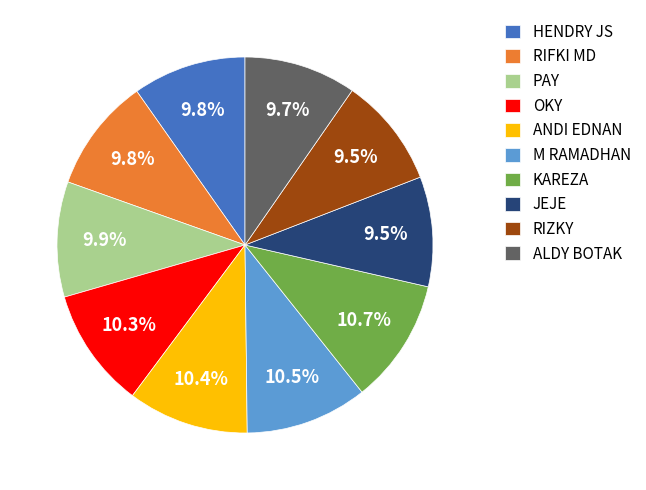

Is it true that ANDI EDNAN is 10% of the pie?

True